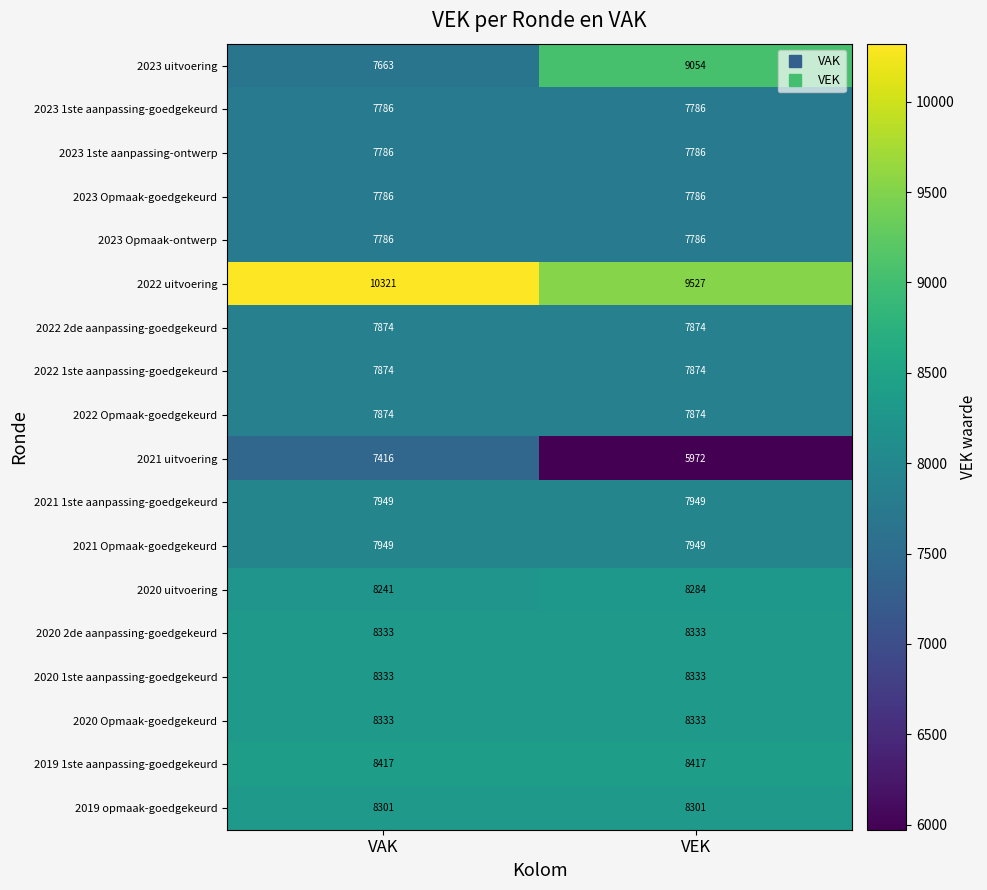

What is the smallest value displayed?

5972